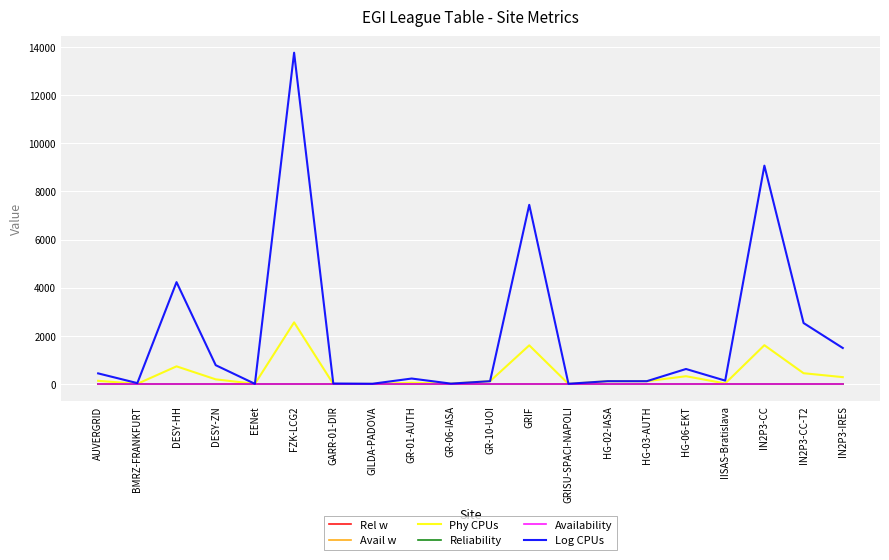

Which series has the largest range (max minus min)?

Log CPUs